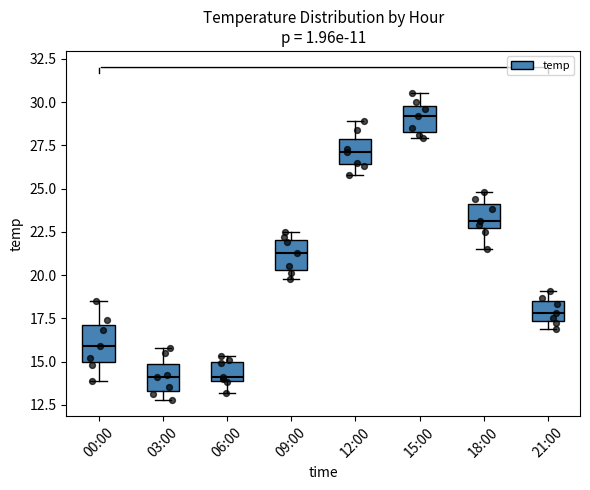

Which box has the highest median line?

15:00